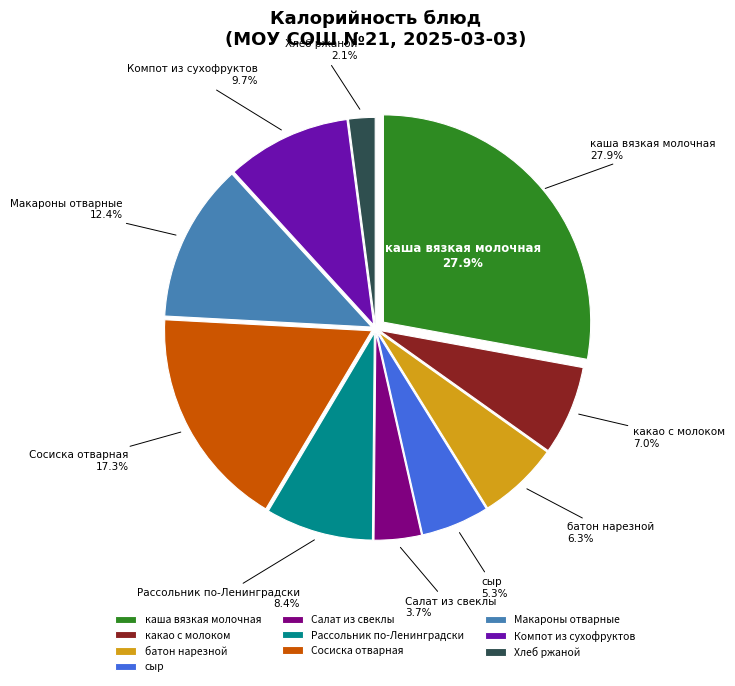

To the nearest percent, what is the difference between the Рассольник по-Ленинградски and сыр slice percentages?

3%